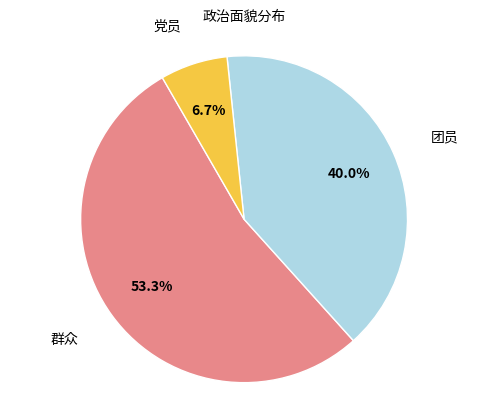

Does 党员 account for over 50% of the chart?

No